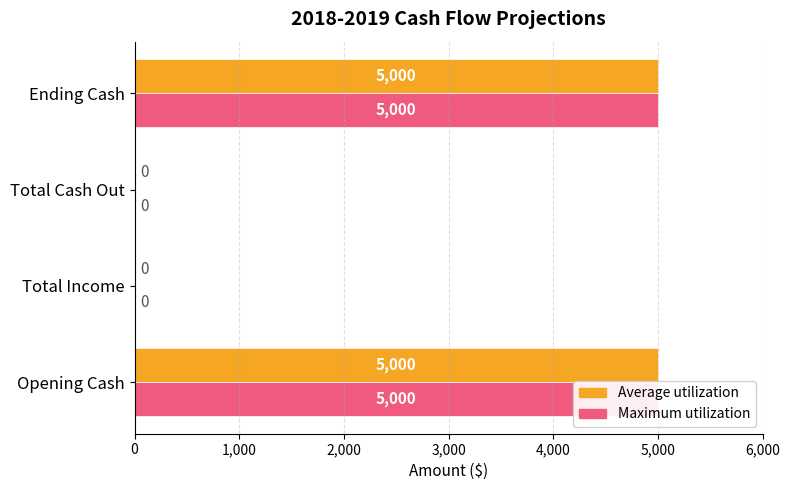

Which series has the largest total across all categories?

Average utilization